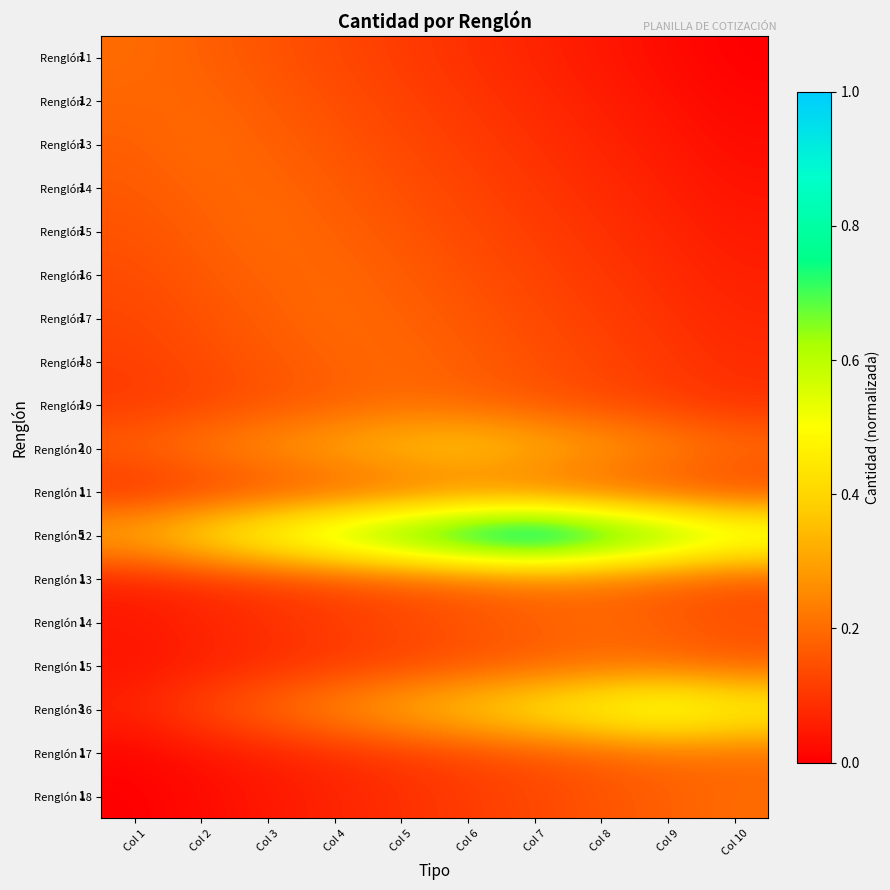

True or false: Renglón 10 has a value of 0.3 at Col 4.

True